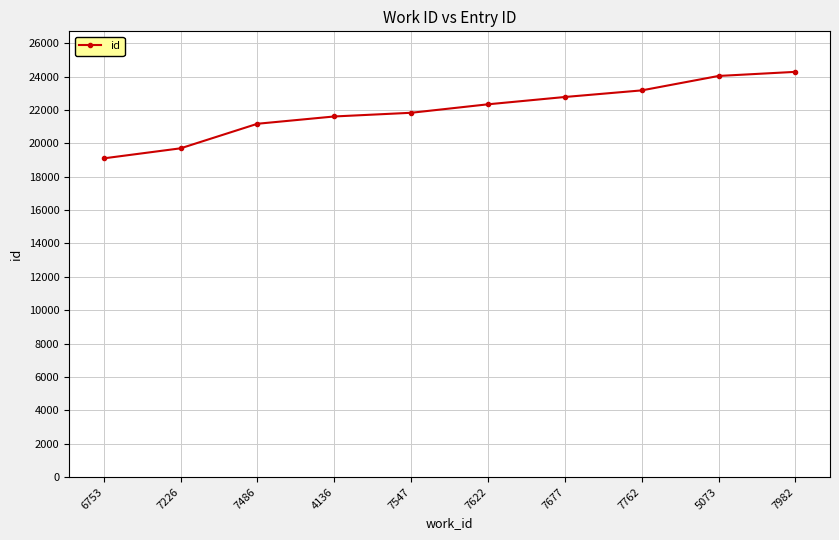

List the labels in order of value, smallest first.

6753, 7226, 7486, 4136, 7547, 7622, 7677, 7762, 5073, 7982